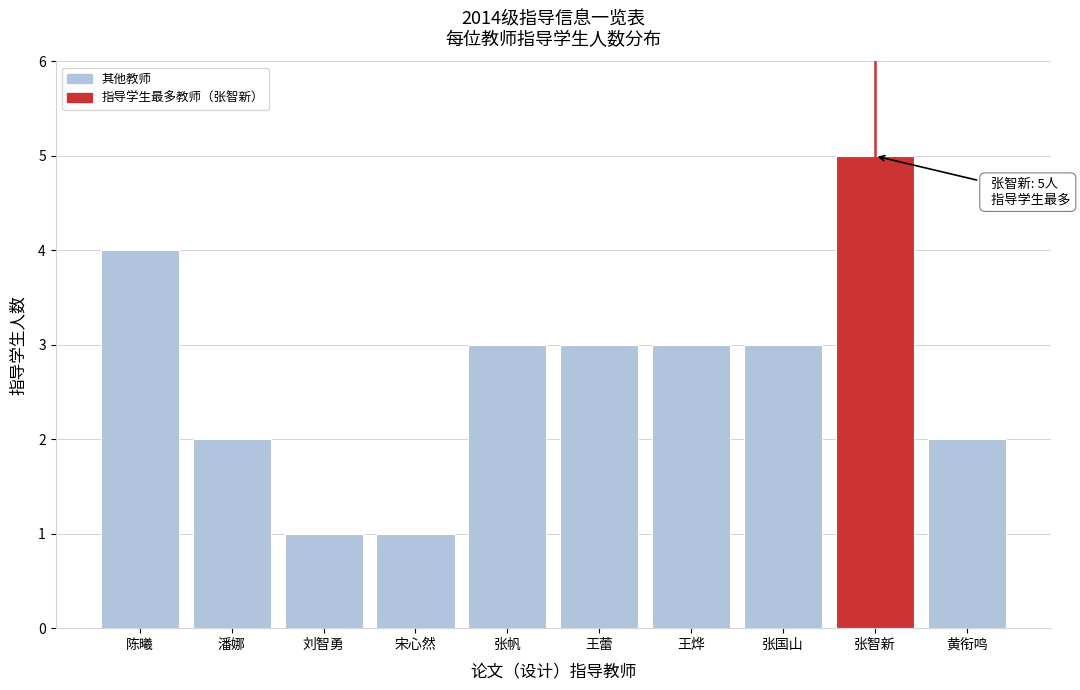

Reading left to right, list all the values displayed in this chart.

4	2	1	1	3	3	3	3	5	2